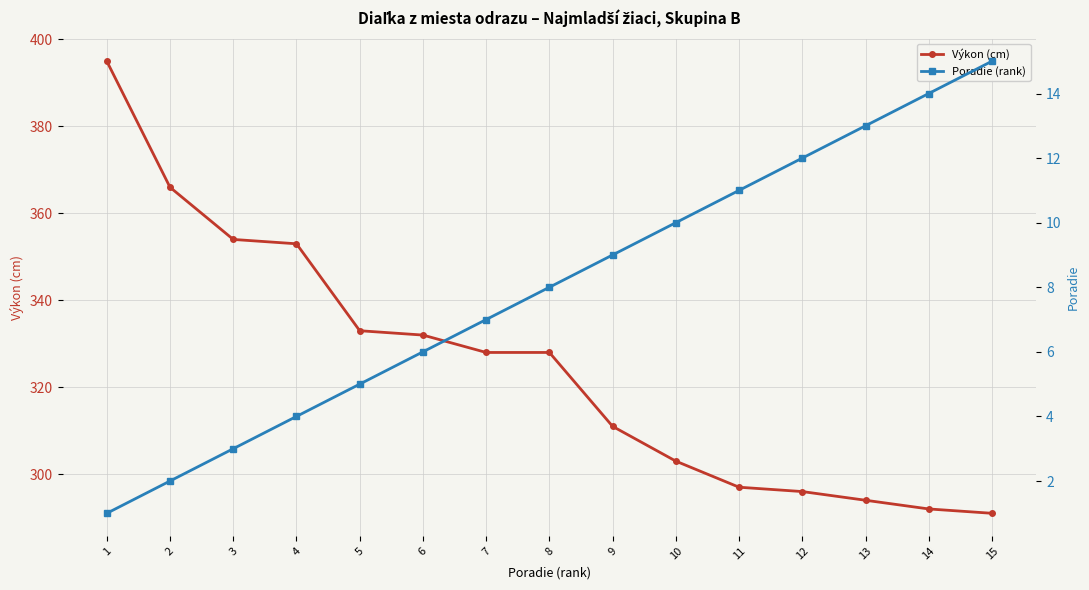

The value of Výkon (cm) at 12 is 154. True or false?

False